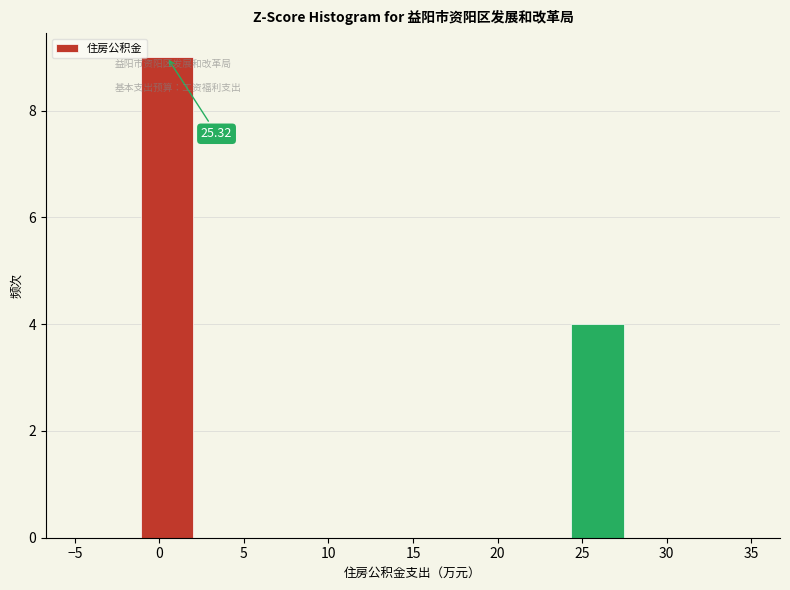

Which range on the x-axis has the tallest bar?

-1.5 to 2.5